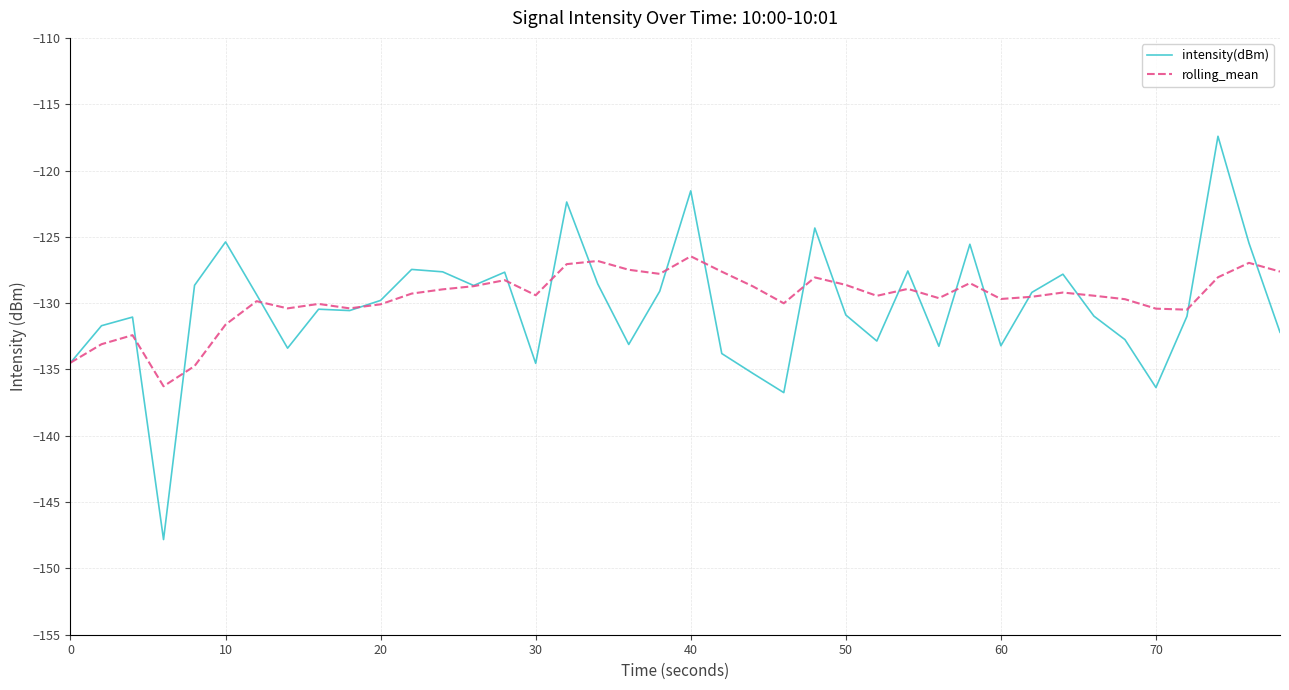

What is the maximum value for intensity(dBm)?

-117.4